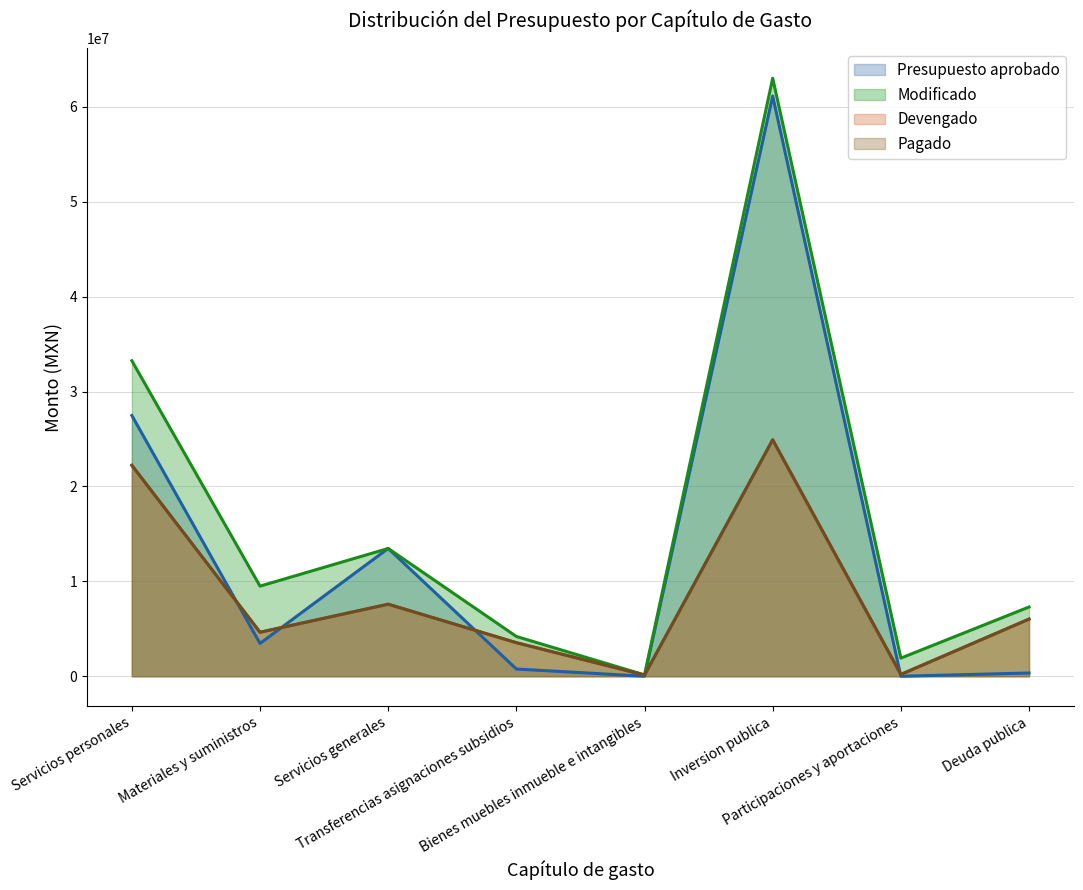

Rank the series at Materiales y suministros from lowest to highest value.

Presupuesto aprobado, Devengado, Pagado, Modificado